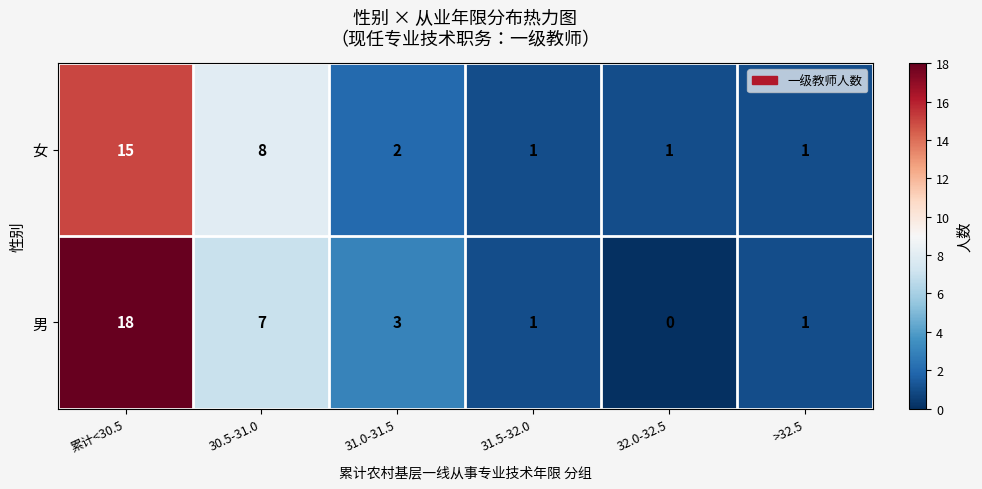

Reading left to right, extract all data points from this chart.

女: 累计<30.5=15	30.5-31.0=8	31.0-31.5=2	31.5-32.0=1	32.0-32.5=1	>32.5=1
男: 累计<30.5=18	30.5-31.0=7	31.0-31.5=3	31.5-32.0=1	32.0-32.5=0	>32.5=1